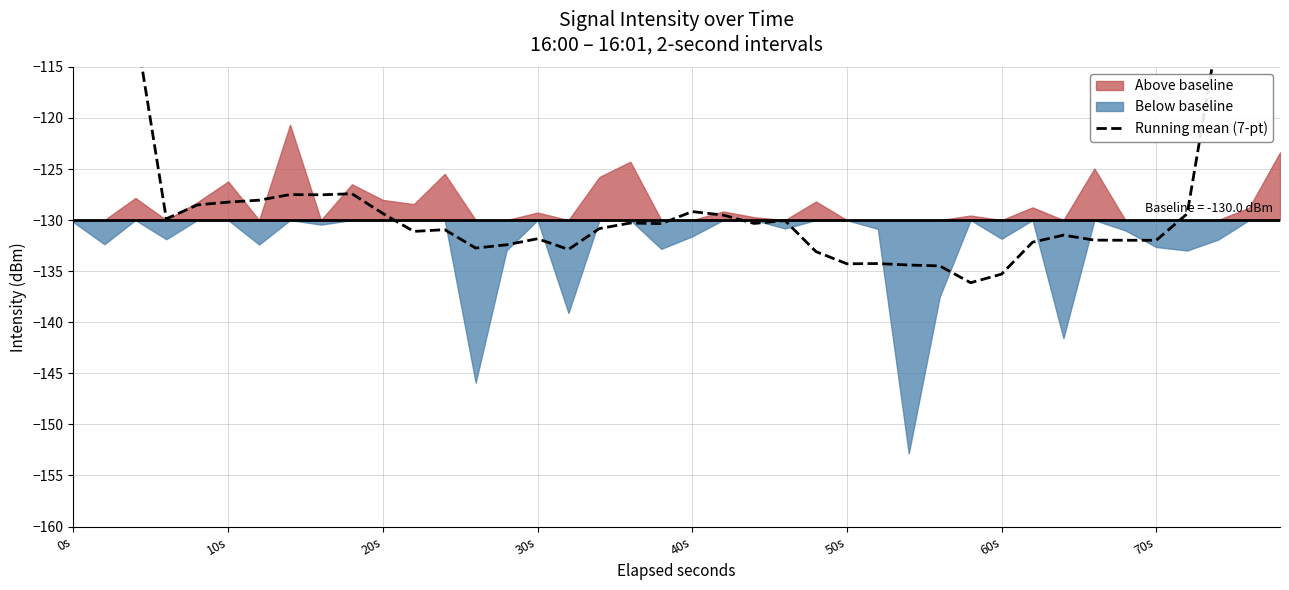

The chart shows a value of -32.3 at 14. True or false?

False